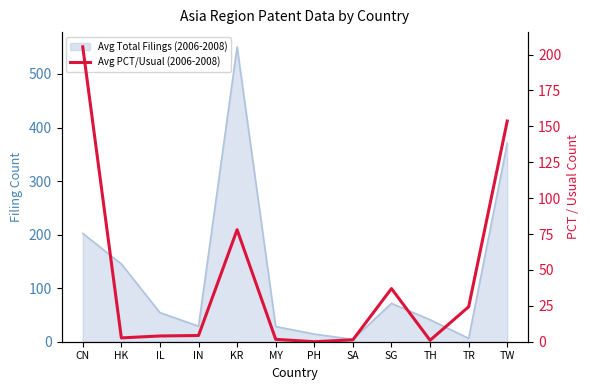

What is the sum of all values?

513.3